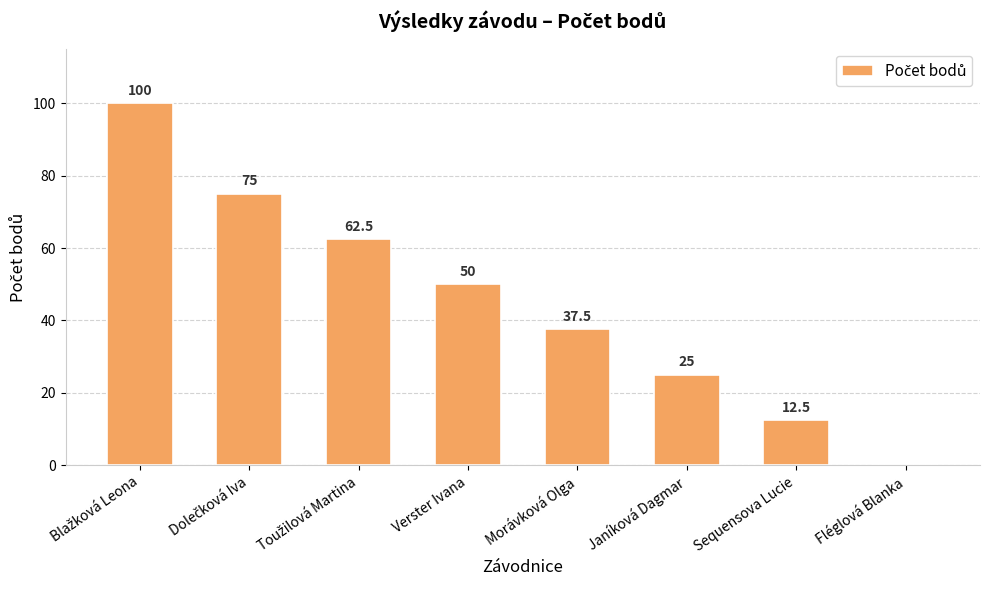

Where is the data nearest to the value 50?

Verster Ivana